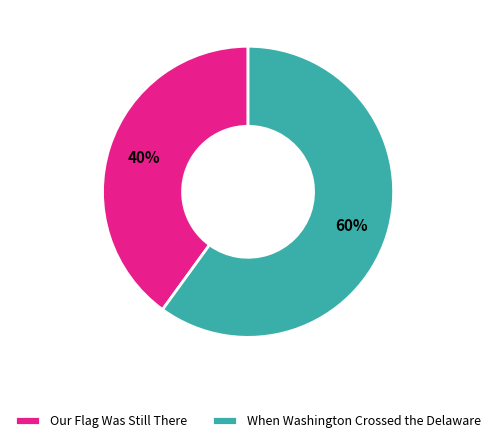

Does When Washington Crossed the Delaware account for over 50% of the chart?

Yes